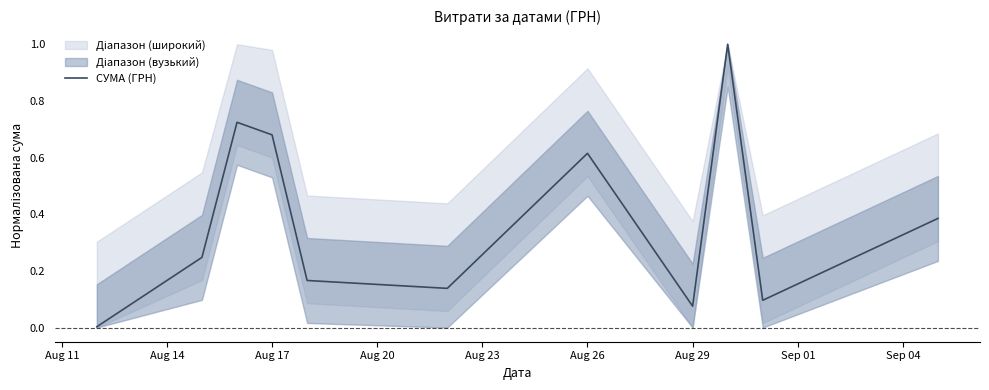

How many points are higher than both their immediate neighbors (excluding endpoints)?

3